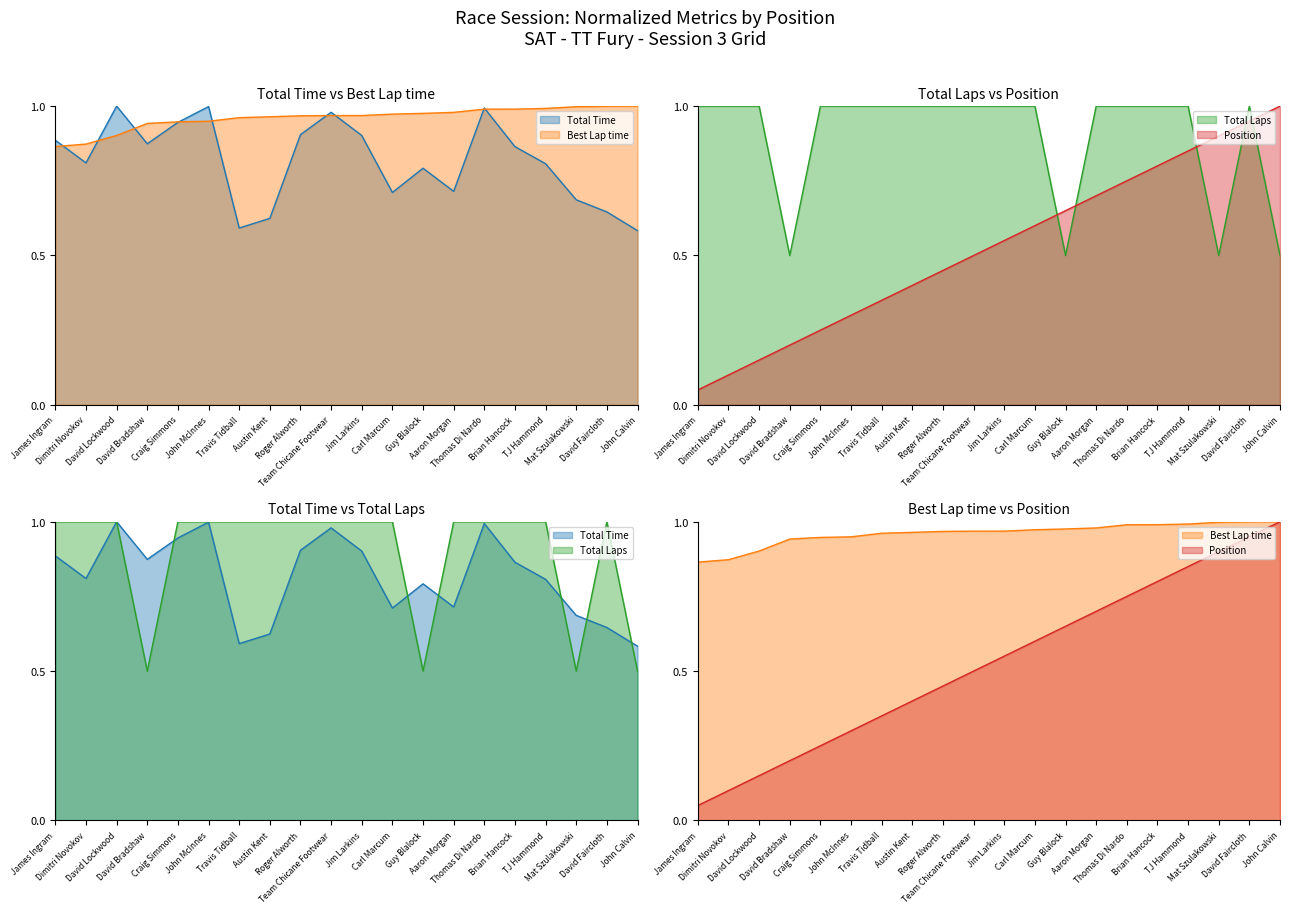

Does the chart display data point markers on the line(s)?

No